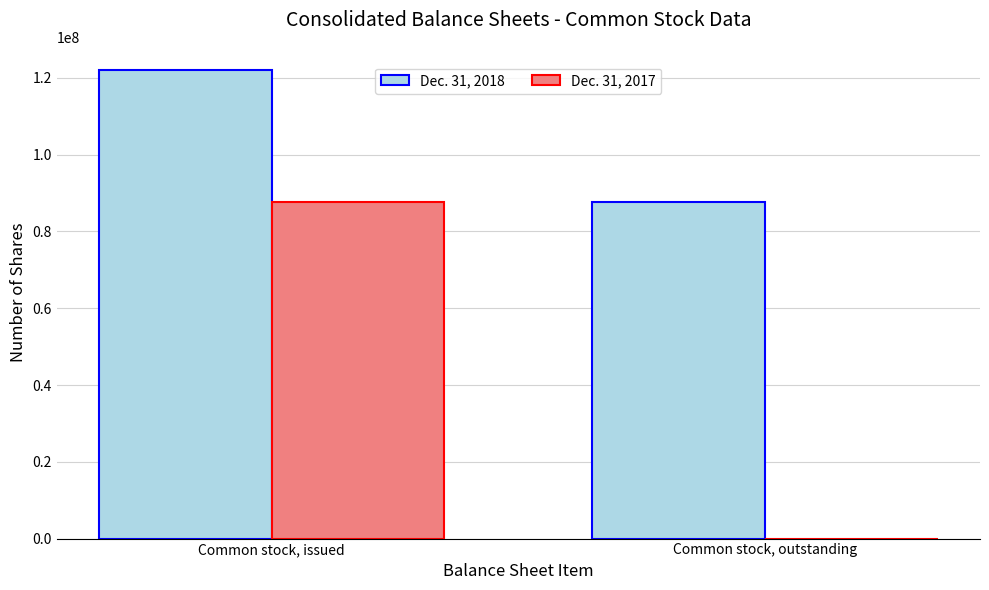

Which series changed the most between Common stock, issued and Common stock, outstanding?

Dec. 31, 2017